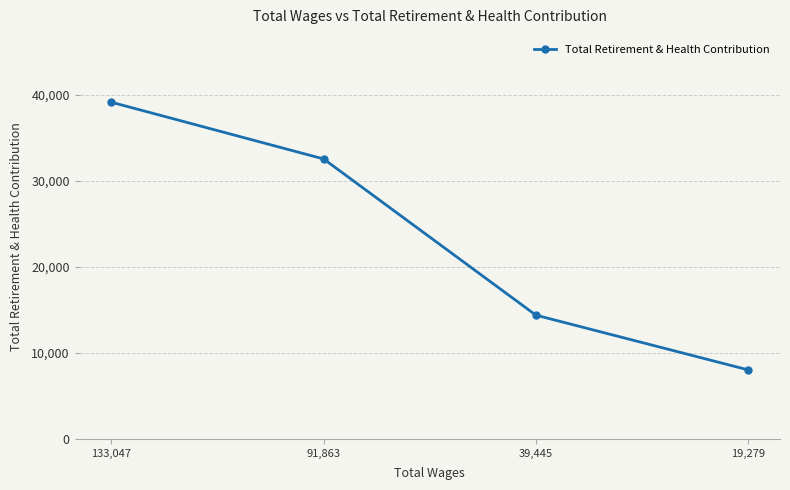

What is the difference between the maximum and minimum values?

31101